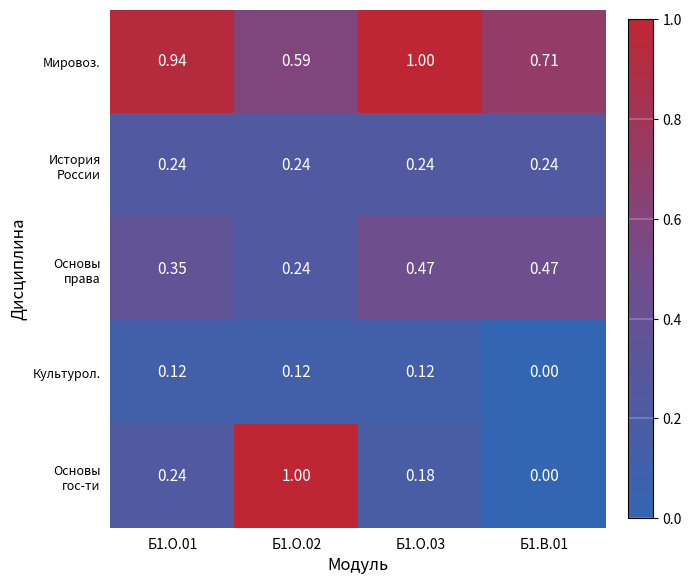

Which series has the largest total across all categories?

Мировоз.